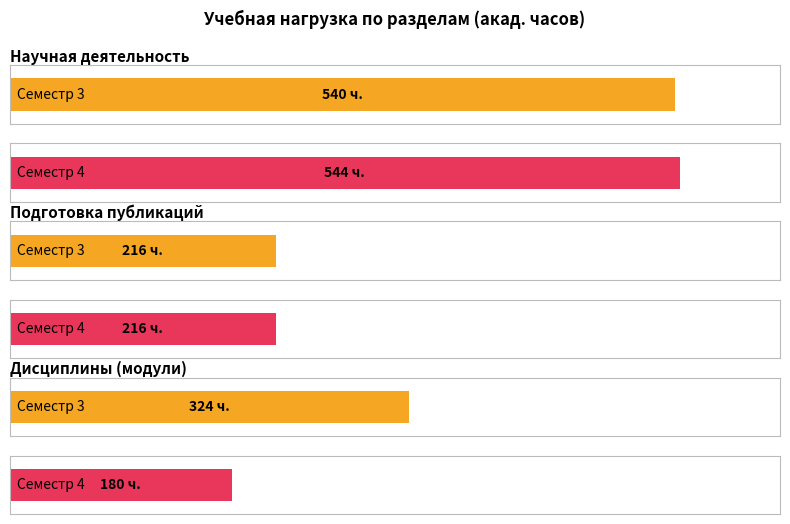

Read the Семестр 4 (Всего) value at Подготовка публикаций.

216